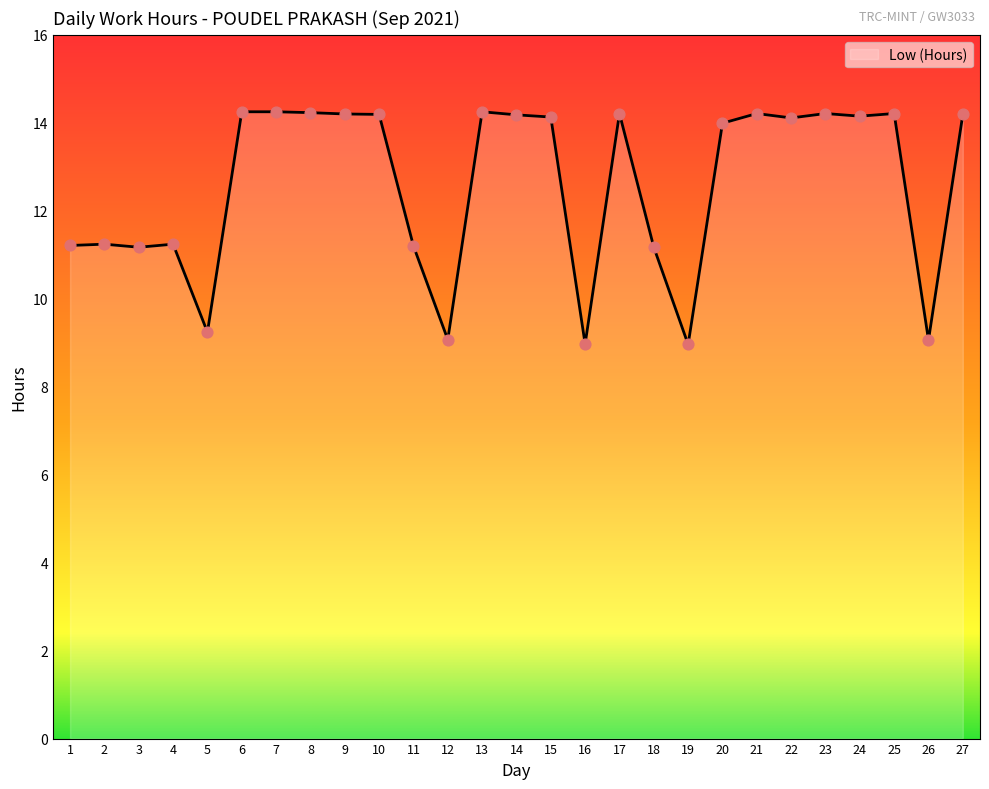

Approximately how many times larger is the value at 4 compared to 20?

0.8